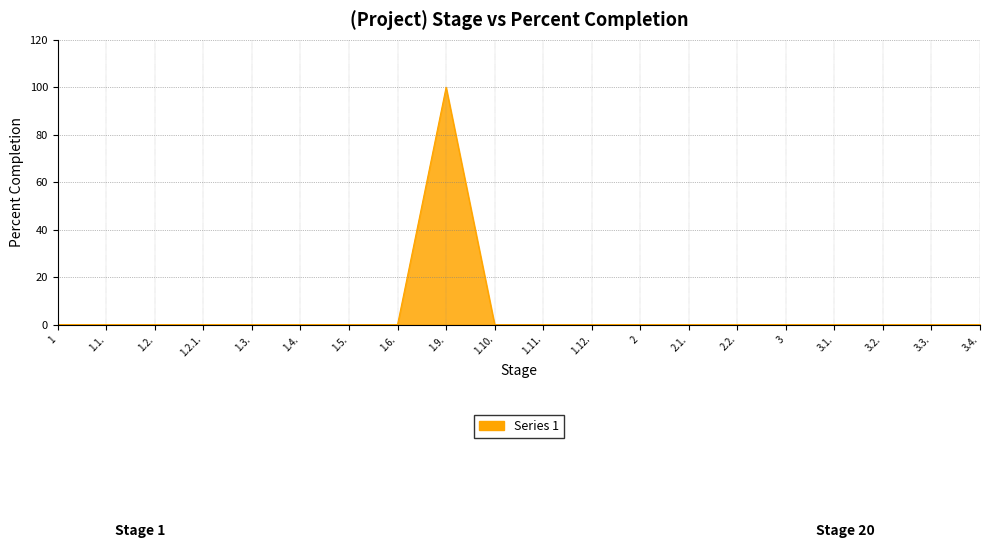

What position from the right is 3?

5